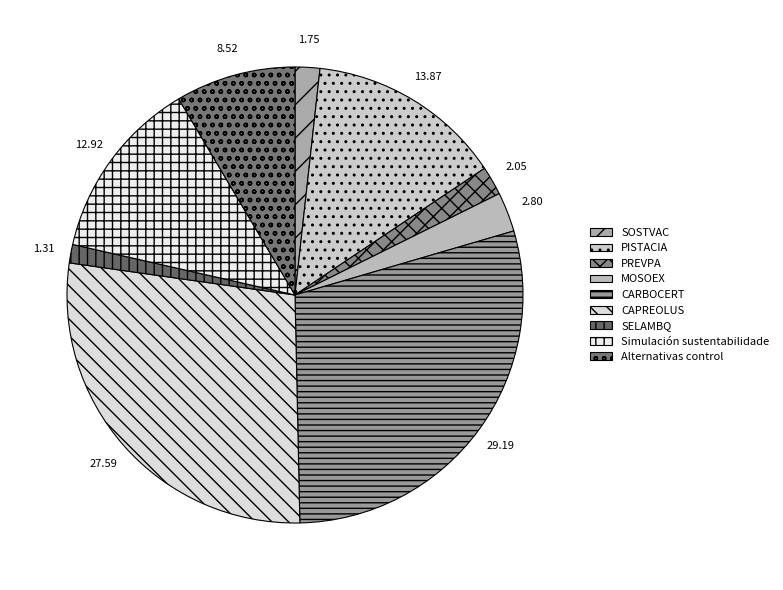

How many slices are in this pie chart?

9